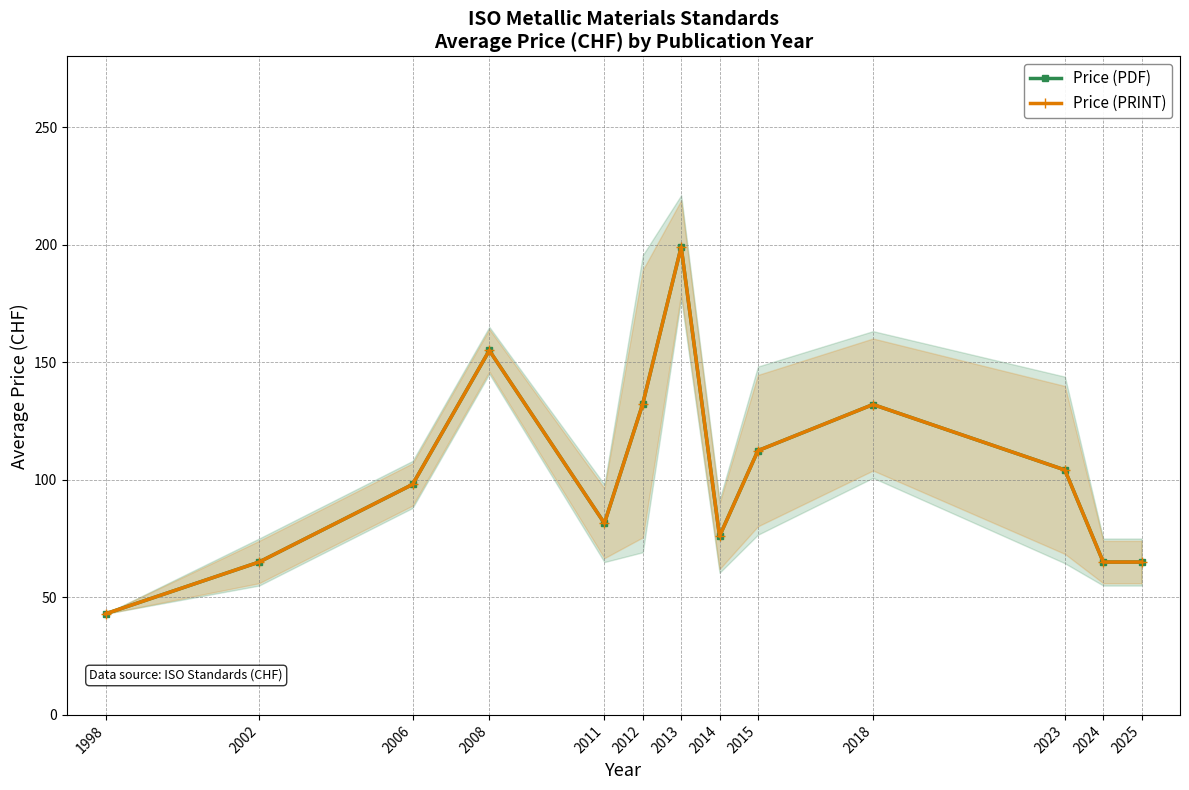

Rank the series at 2002 from highest to lowest value.

Price (PDF), Price (PRINT)